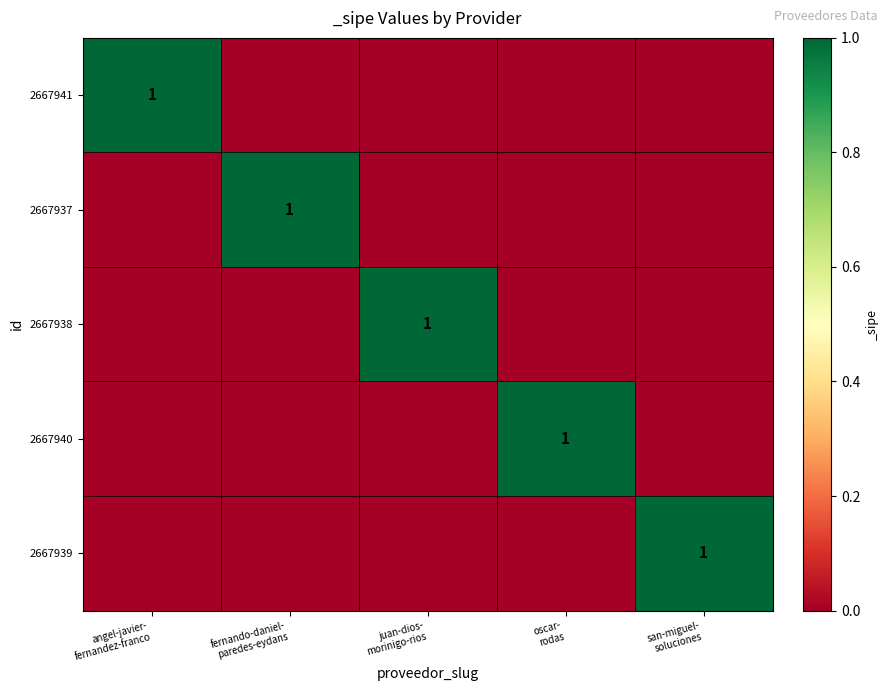

Which category has the highest value in the 2667937 series?

fernando-daniel- paredes-eydans